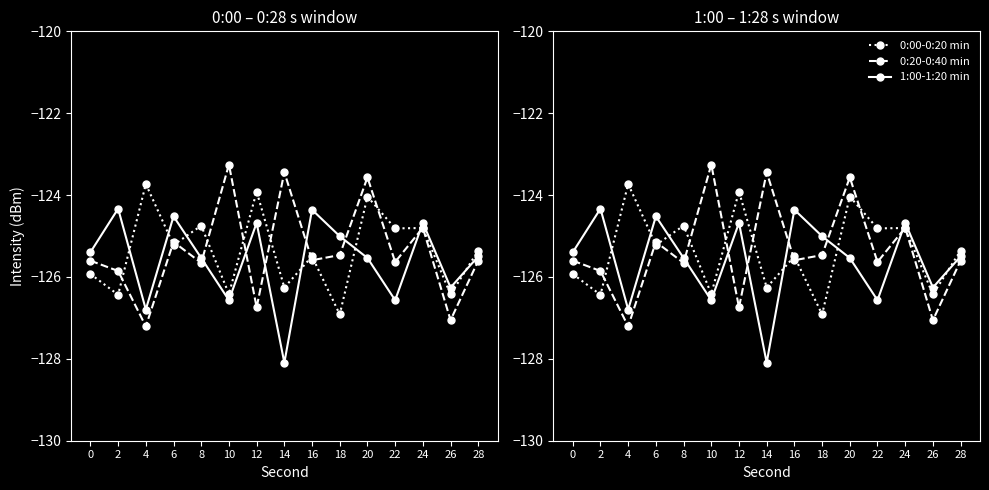

What is the value of the 0:00-0:20 min point at the 9th from the left?

-125.5